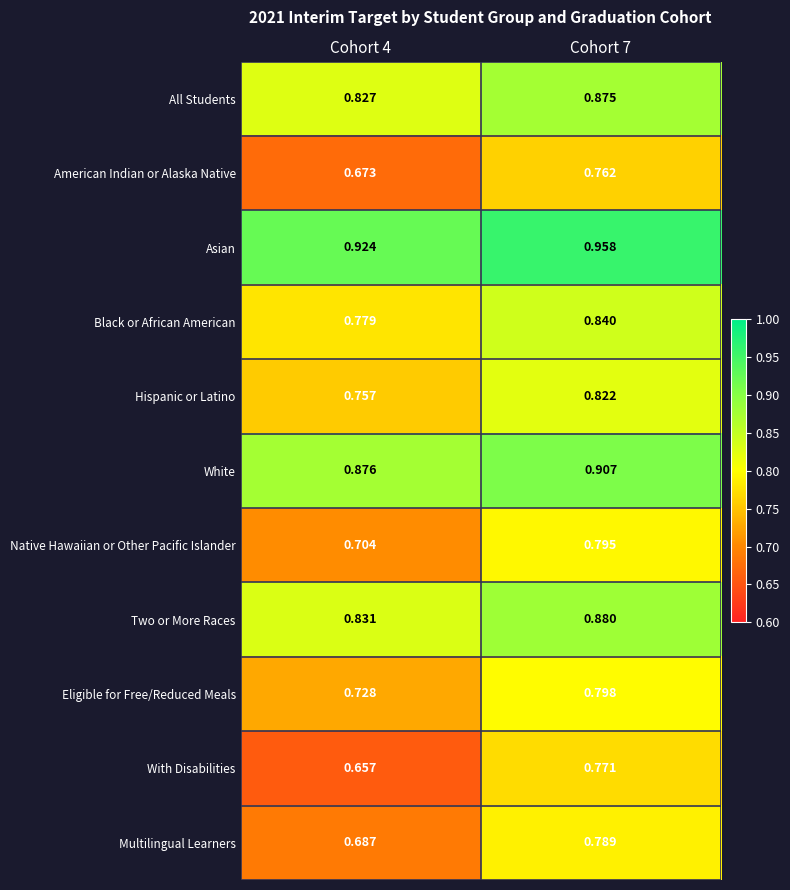

Which label corresponds to the largest value in the chart?

Cohort 7